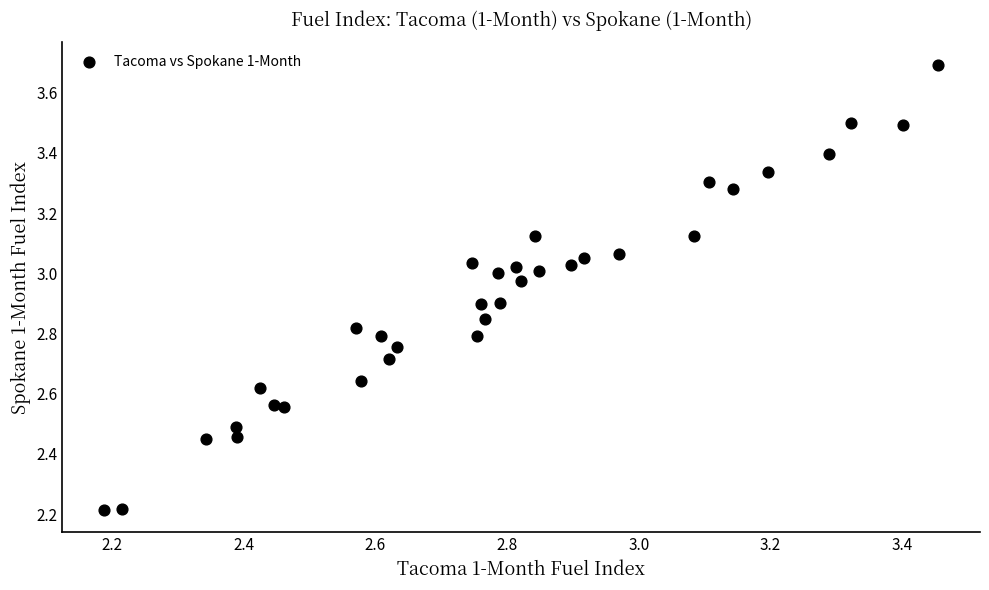

What is the range of X values (max minus min)?

1.3